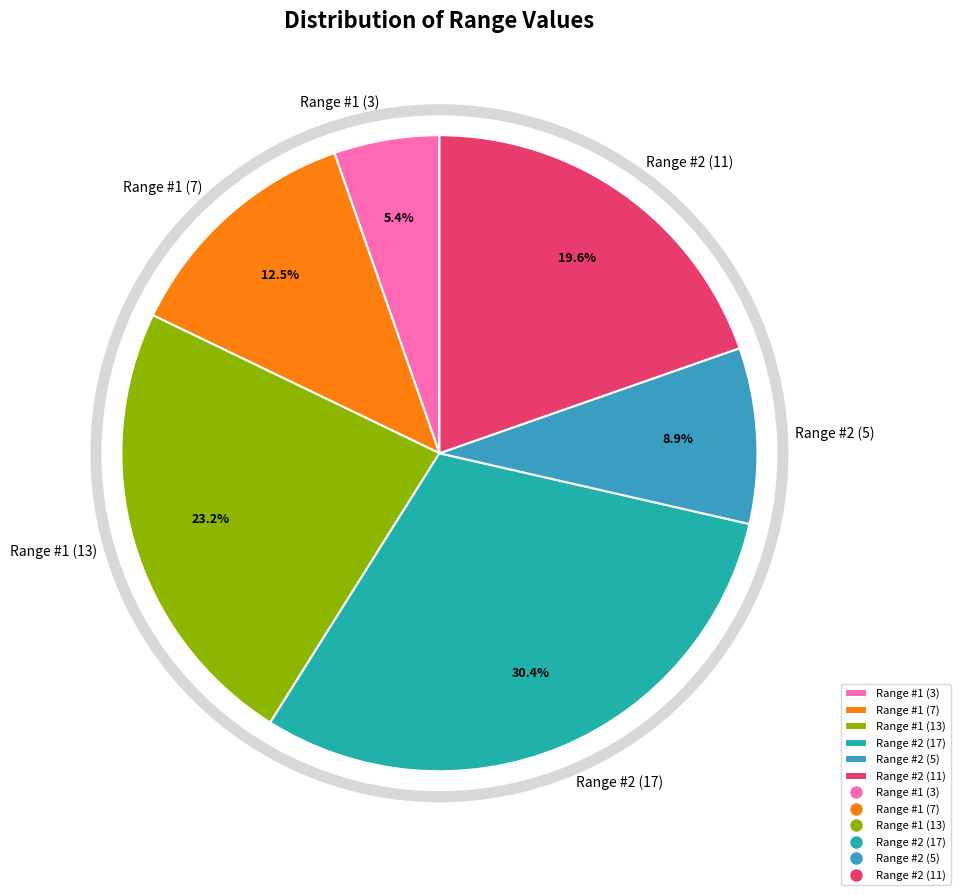

Do Range #2 (11) and Range #1 (7) together represent more than half of the pie?

No